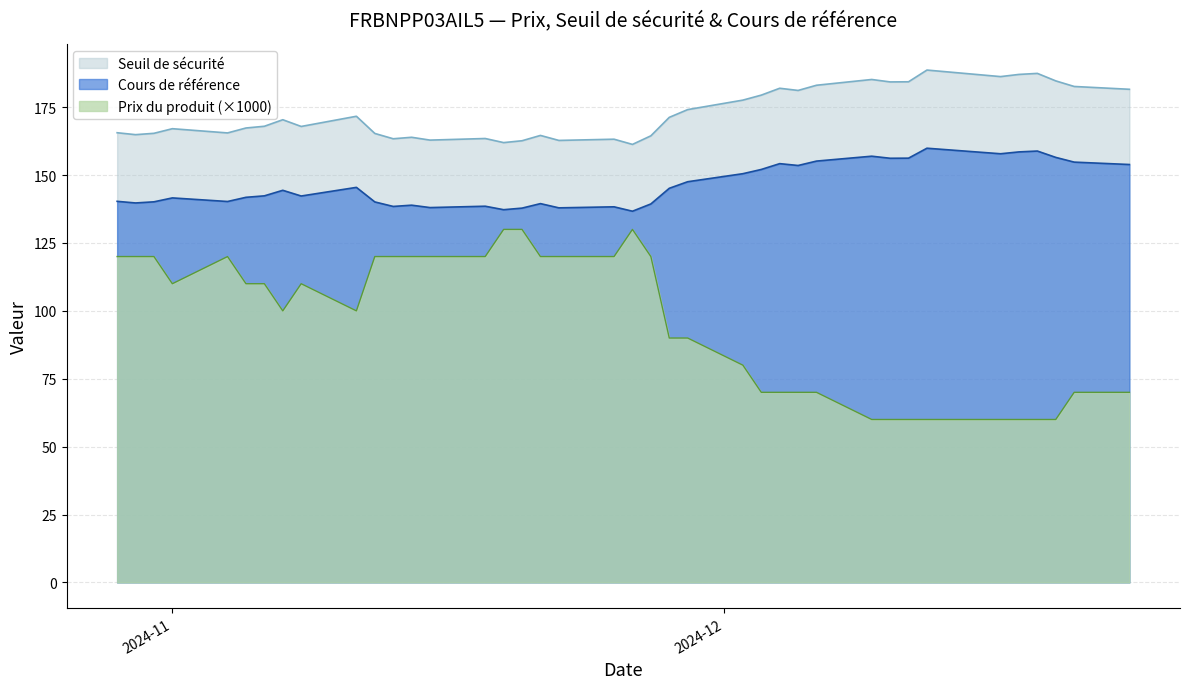

Rank the series by their average value, from highest to lowest.

Seuil de sécurité, Cours de référence, Prix du produit (×1000)